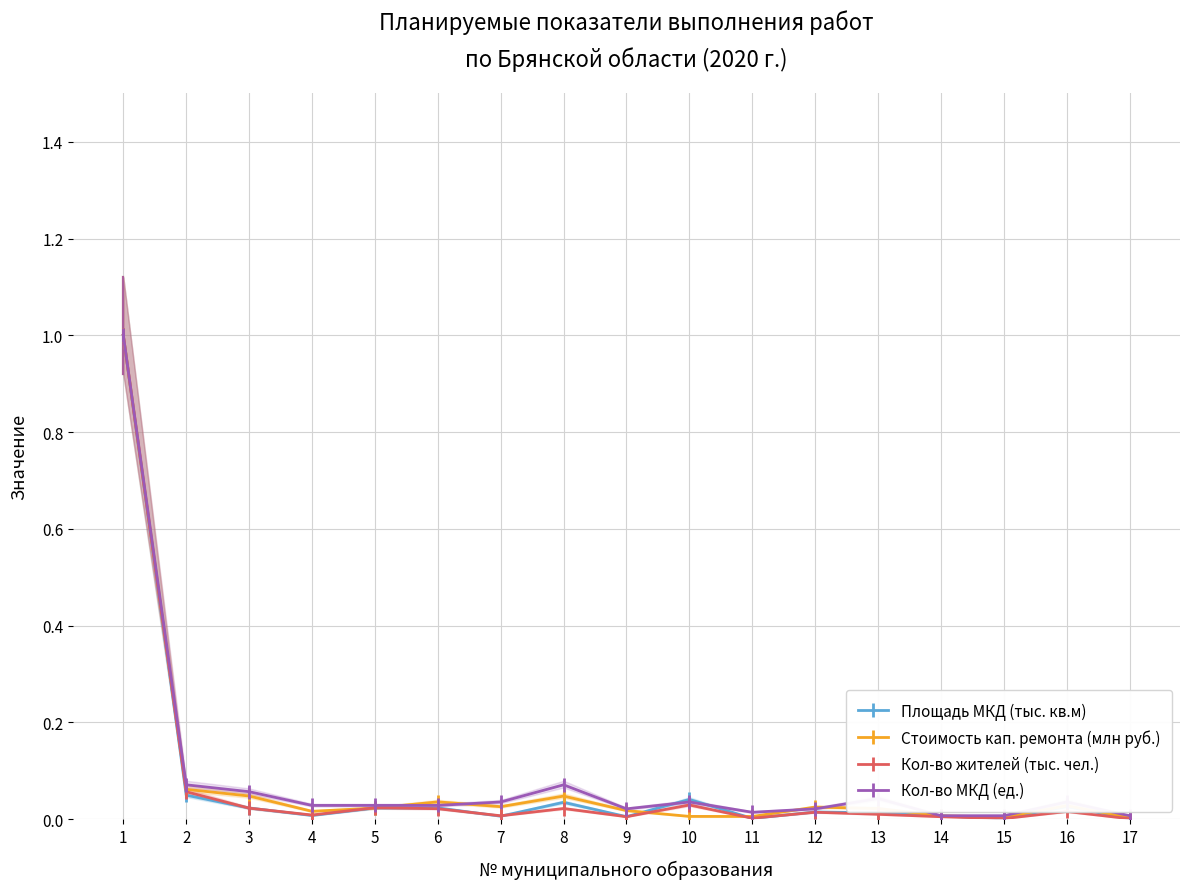

What is the highest value of the Площадь МКД (тыс. кв.м) series?

1.0